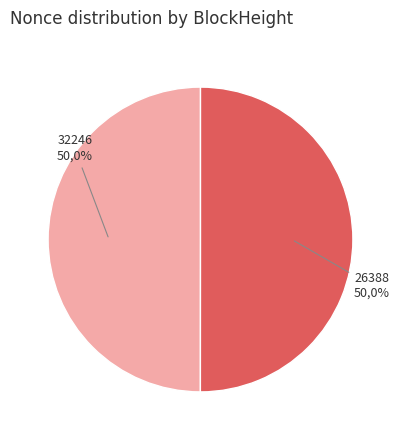

Combined, what portion of the pie is 32246 and 26388?

100.0%